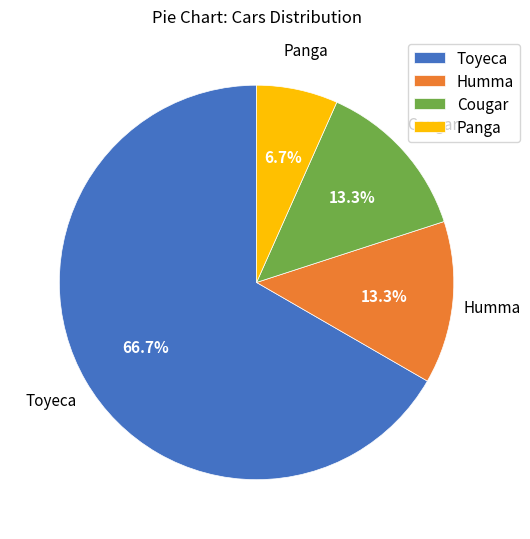

Is it true that Humma is 27% of the pie?

False